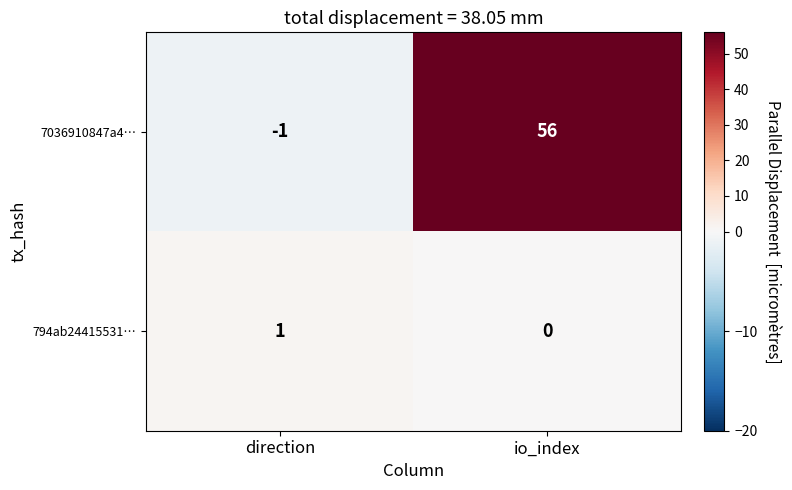

At how many categories does at least one series exceed 36?

1